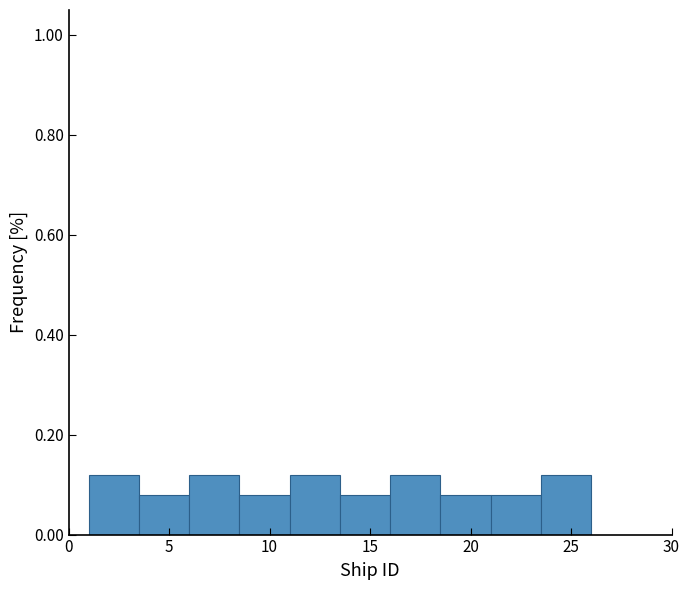

What is the height of the bar covering 13.5 to 16.0 on the x-axis? The values are not printed on the chart, so give them approximately, as read against the axis.

0.08